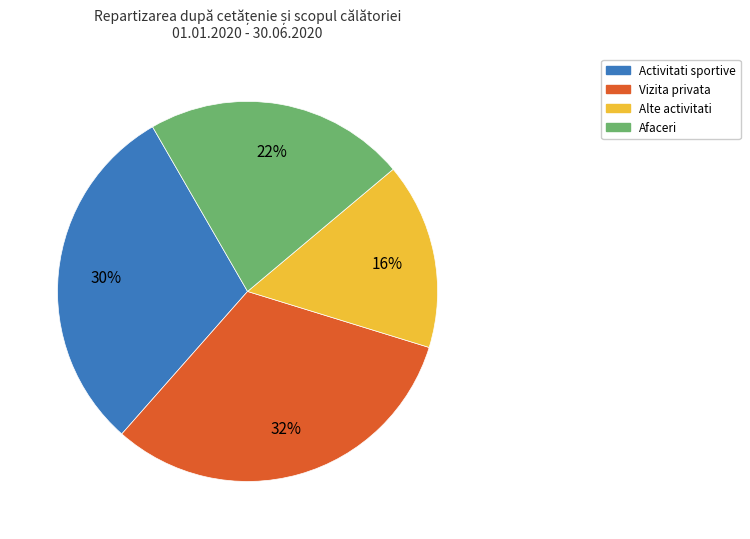

How many segments does this pie chart have?

4